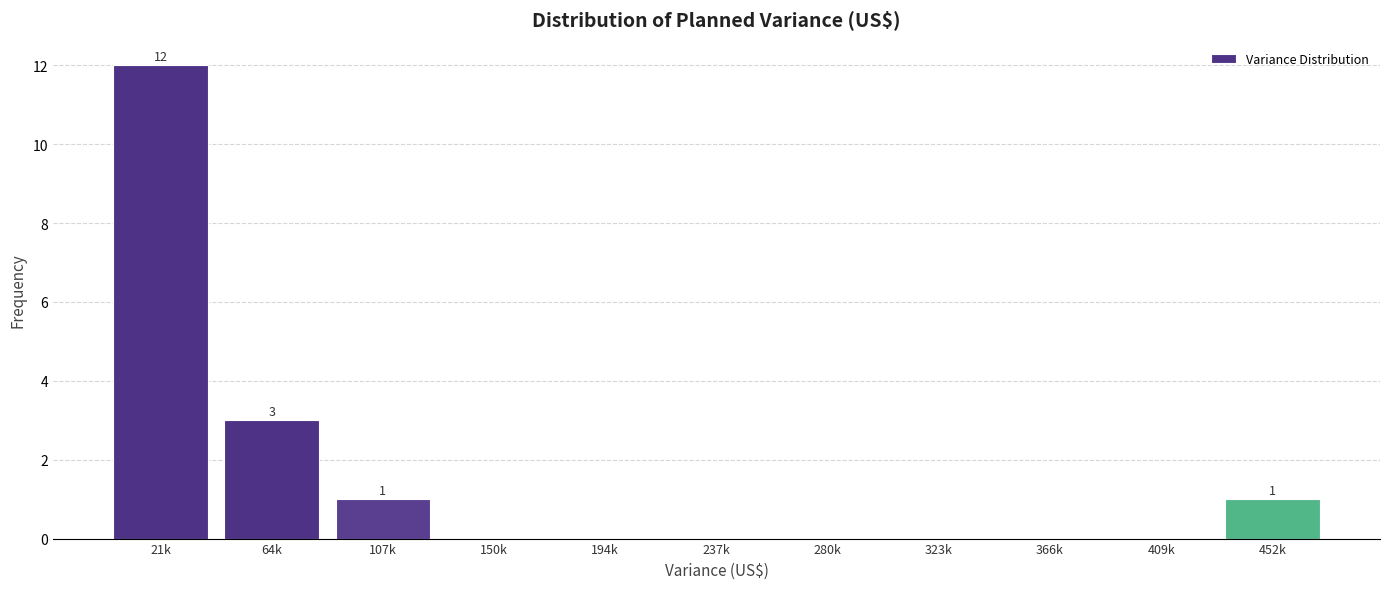

Reading right to left, transcribe all the data shown in this chart.

452k=1	409k=0	366k=0	323k=0	280k=0	237k=0	194k=0	150k=0	107k=1	64k=3	21k=12